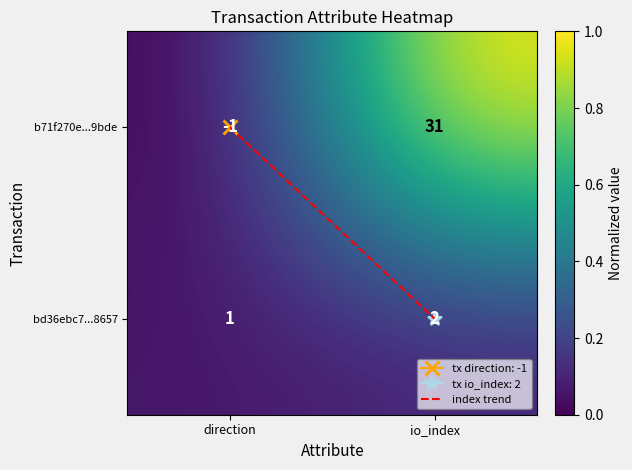

What is the difference between the highest and lowest values at direction?

2